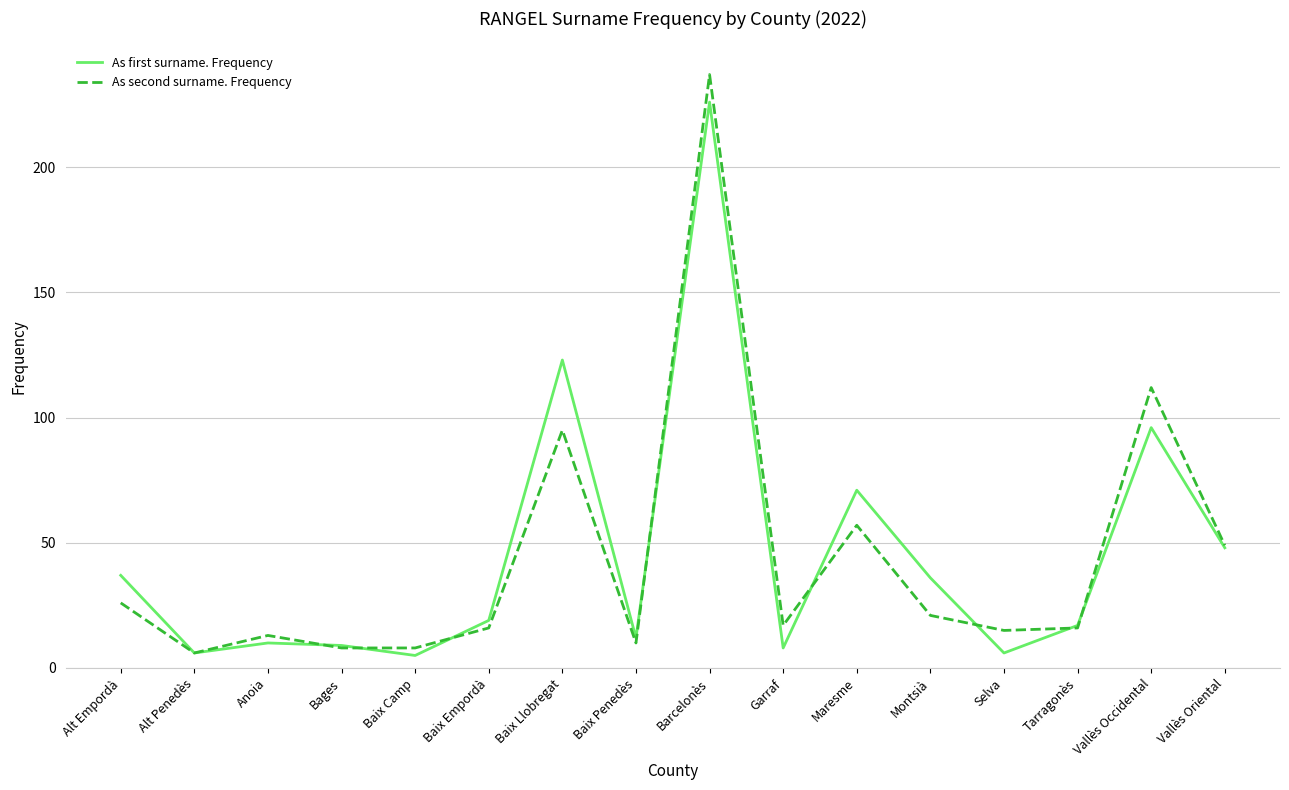

Where does the As first surname. Frequency series first go above 19?

Alt Empordà